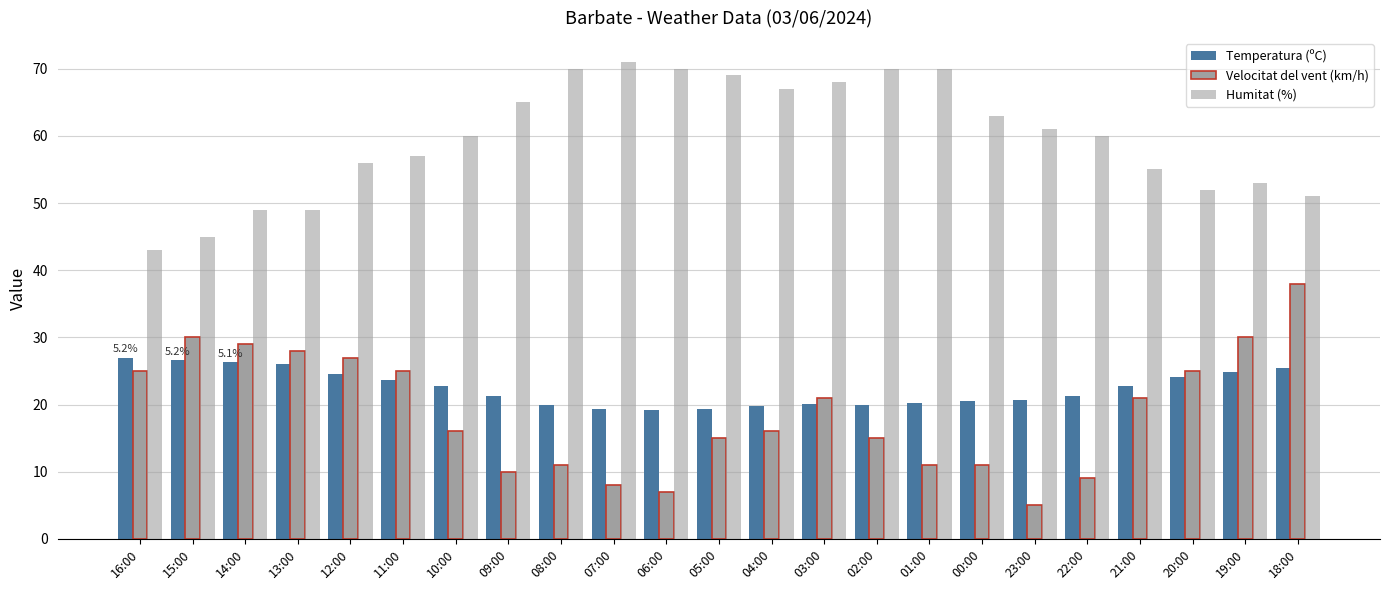

Reading left to right, extract all data points from this chart.

Temperatura (ºC): 27.0	26.6	26.3	26.0	24.6	23.7	22.8	21.3	19.9	19.3	19.2	19.4	19.8	20.1	20.0	20.2	20.6	20.7	21.2	22.7	24.1	24.8	25.4
Velocitat del vent (km/h): 25.0	30.0	29.0	28.0	27.0	25.0	16.0	10.0	11.0	8.0	7.0	15.0	16.0	21.0	15.0	11.0	11.0	5.0	9.0	21.0	25.0	30.0	38.0
Humitat (%): 43.0	45.0	49.0	49.0	56.0	57.0	60.0	65.0	70.0	71.0	70.0	69.0	67.0	68.0	70.0	70.0	63.0	61.0	60.0	55.0	52.0	53.0	51.0